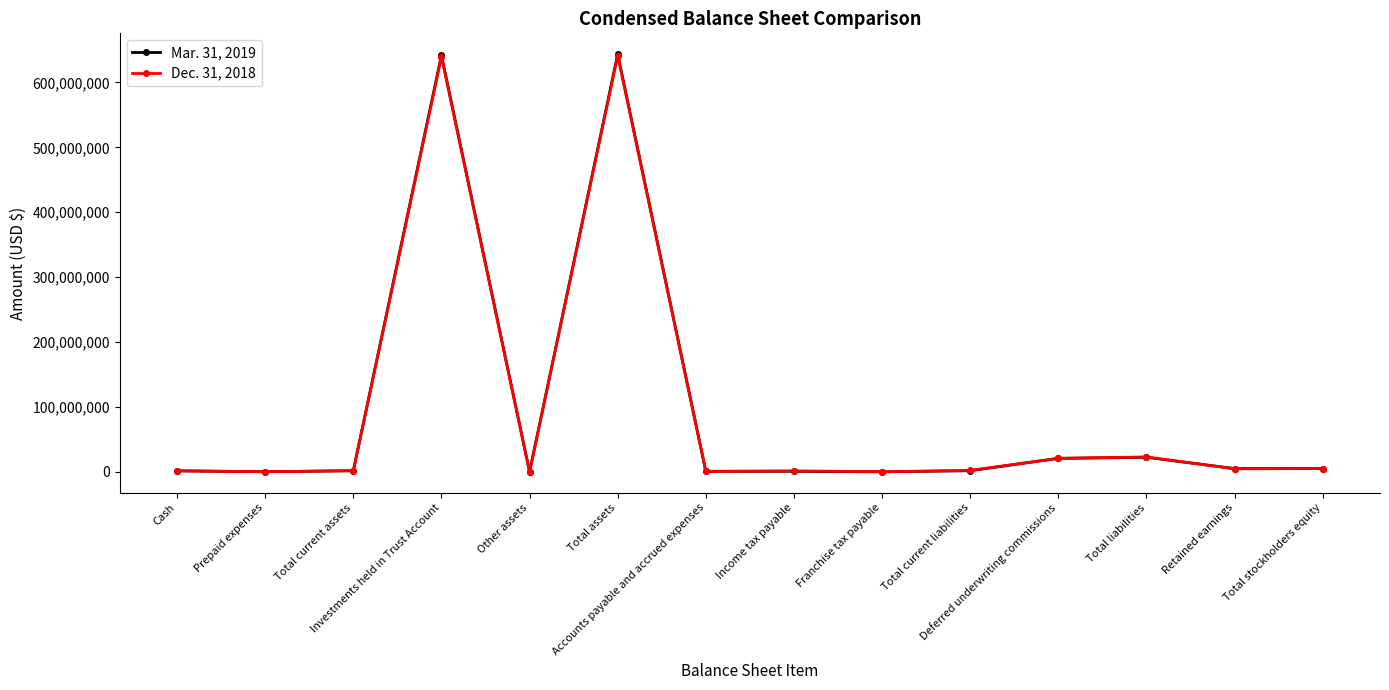

Which series has the widest spread of values?

Mar. 31, 2019